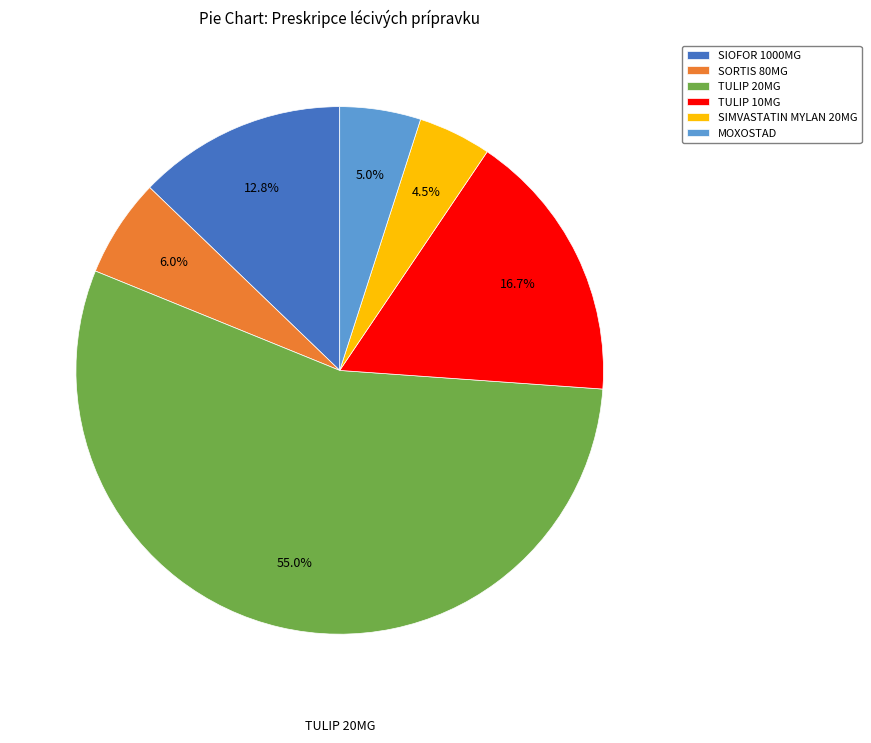

How many slices are in this pie chart?

6